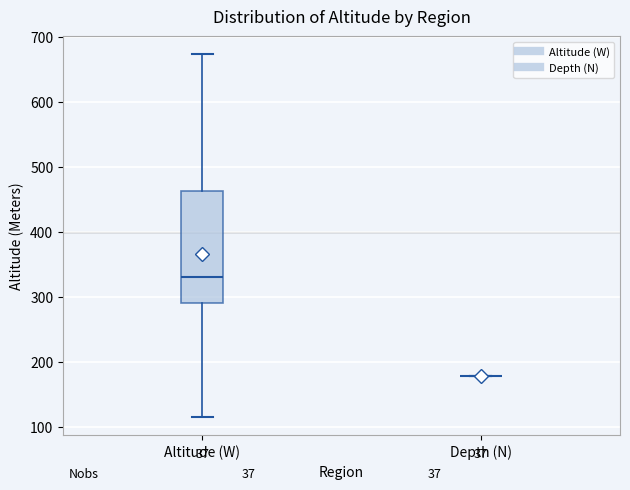

Where is the lower edge of the box for Altitude (W) on the y-axis? The values are not printed on the chart, so give them approximately, as read against the axis.

290